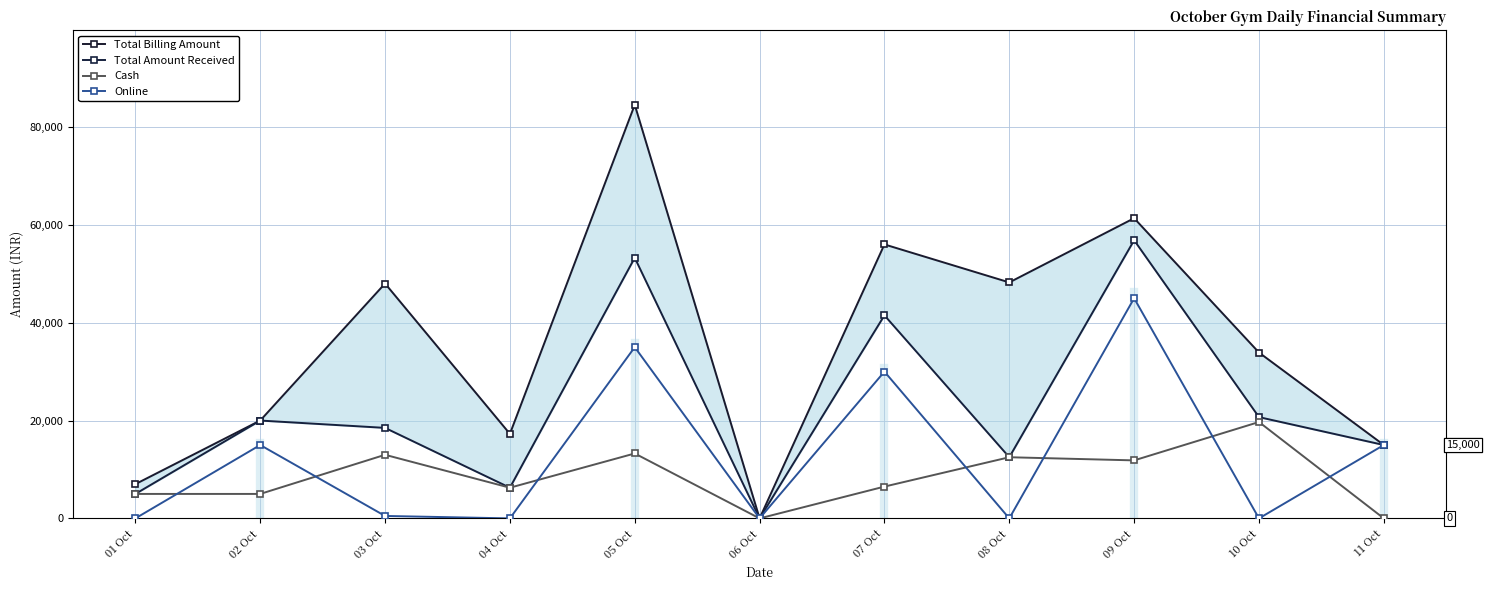

In Online, how many points are higher than both neighbors (excluding endpoints)?

4